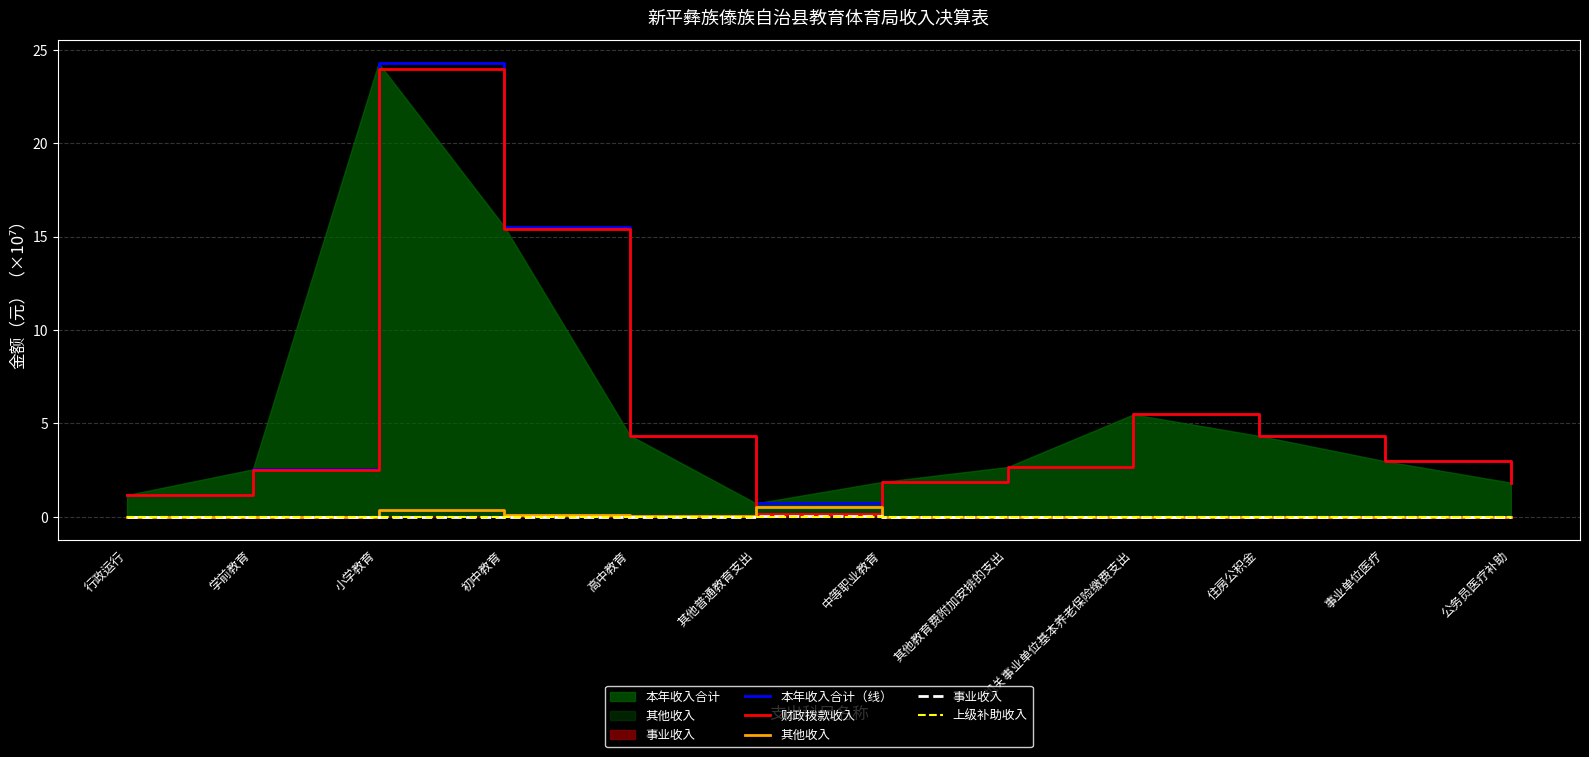

At how many categories does at least one series exceed 4?

5